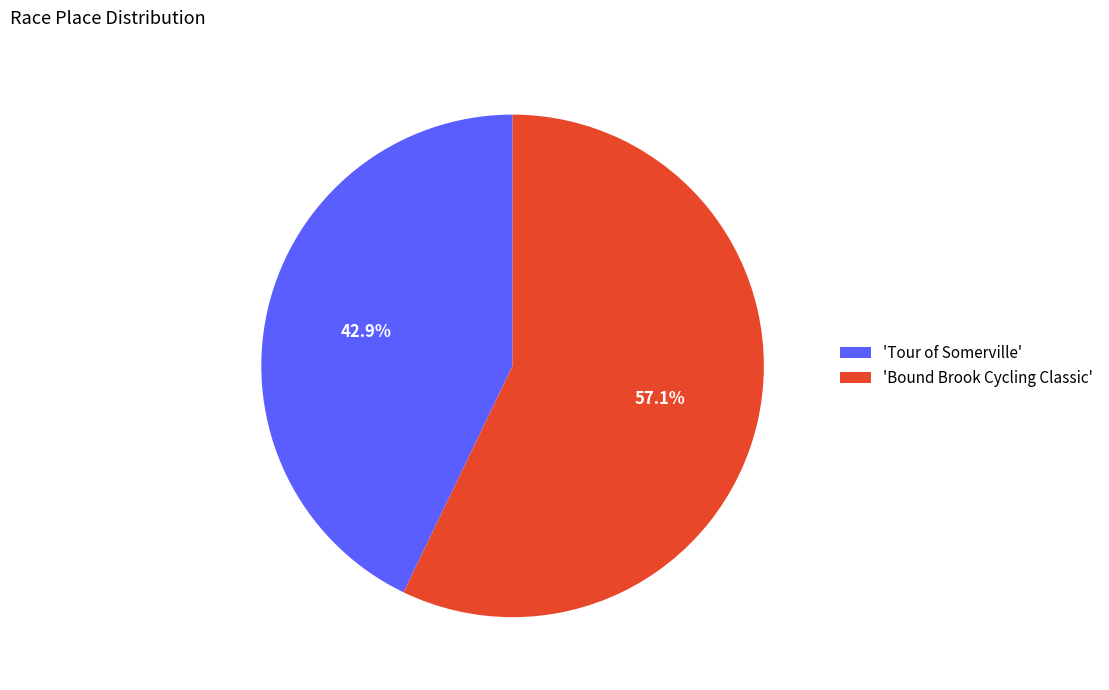

Approximately how many times larger is the value at 'Bound Brook Cycling Classic' compared to 'Tour of Somerville'?

1.3